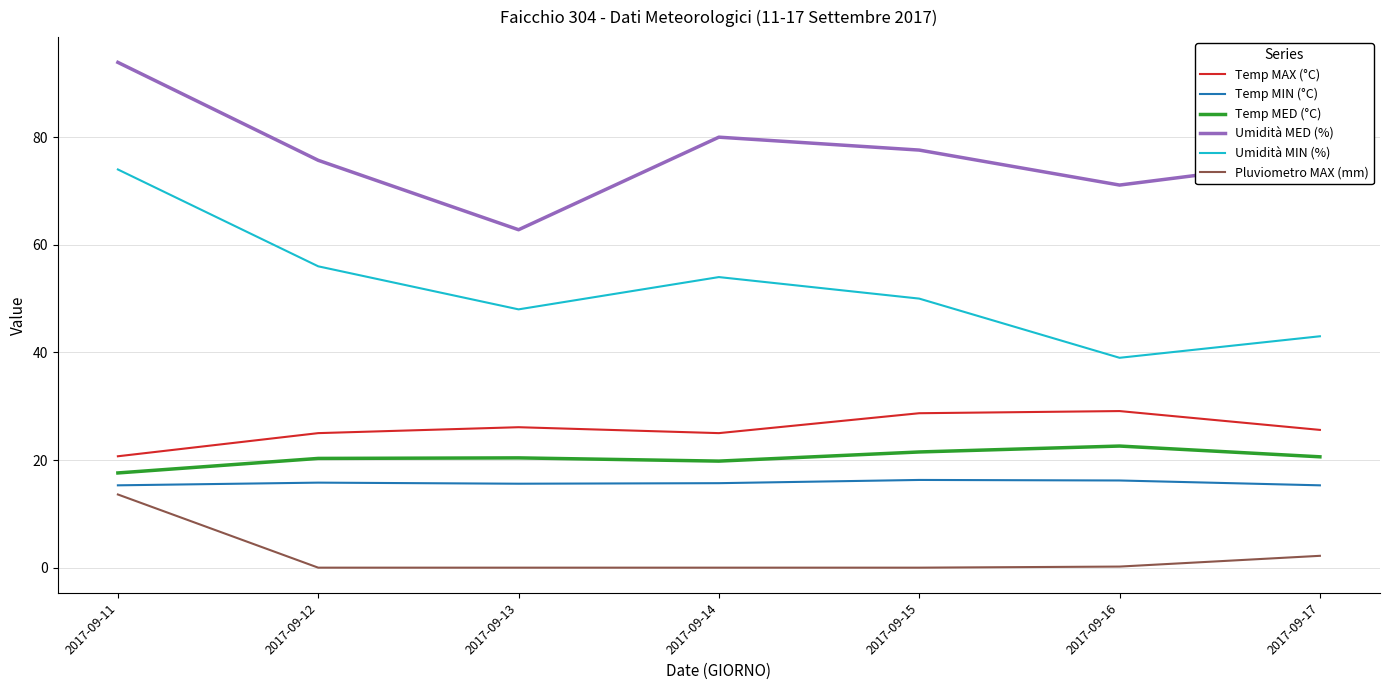

Rank the categories by Umidità MIN (%) value from highest to lowest.

2017-09-11, 2017-09-12, 2017-09-14, 2017-09-15, 2017-09-13, 2017-09-17, 2017-09-16